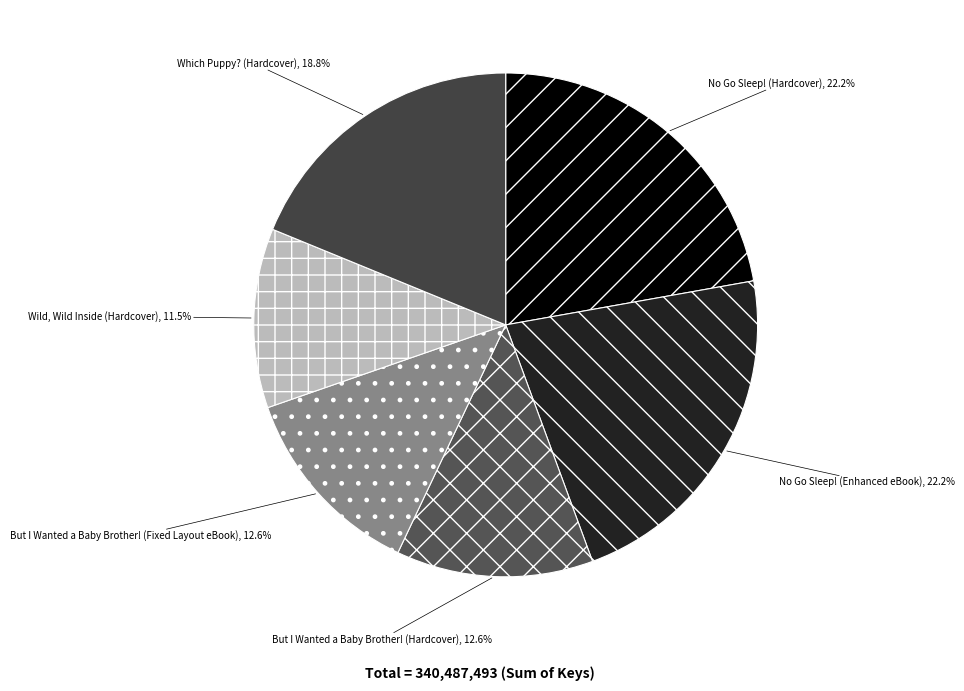

To the nearest percent, what is the difference between the largest and smallest slice percentages?

11%